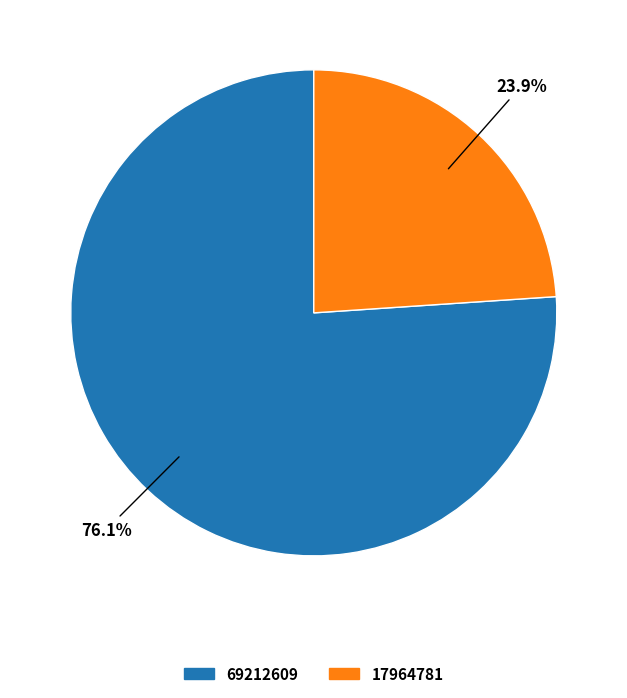

To the nearest percent, what portion does 69212609 represent?

76%